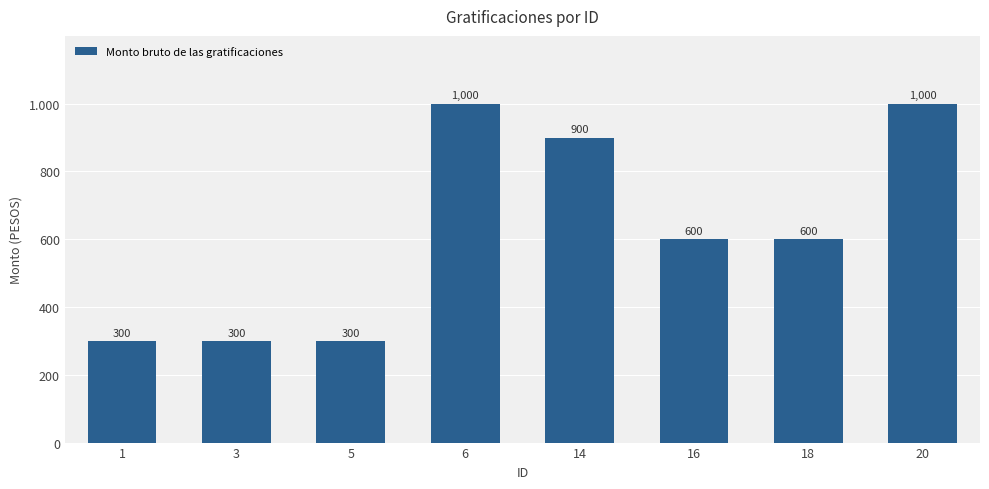

List the labels in order of value, smallest first.

1, 3, 5, 16, 18, 14, 6, 20